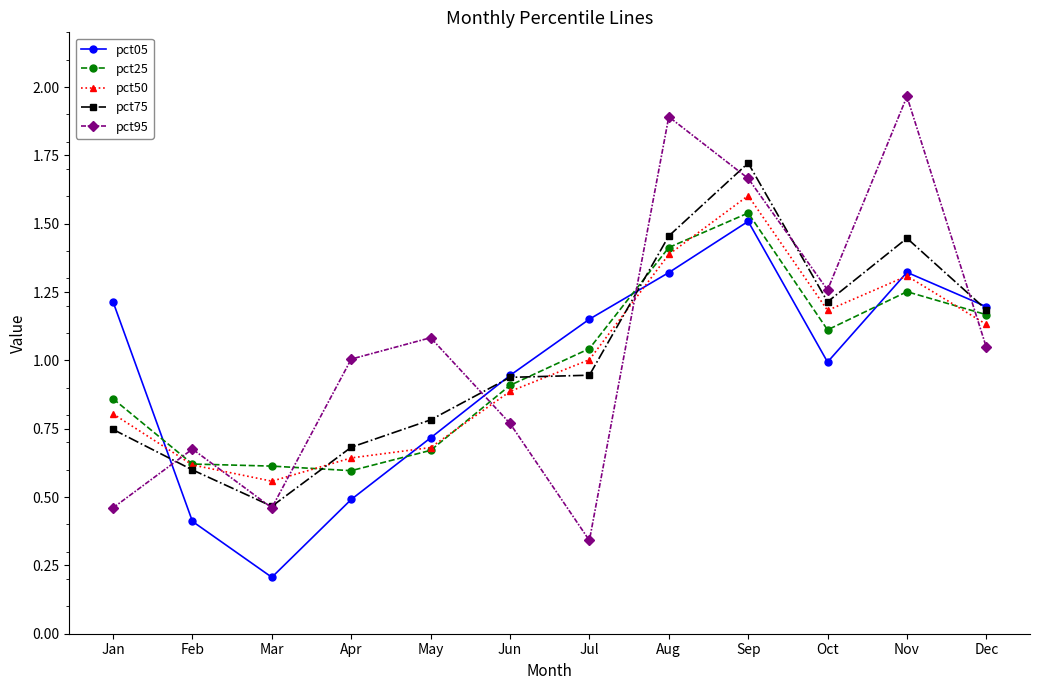

Count the number of data series in this chart.

5